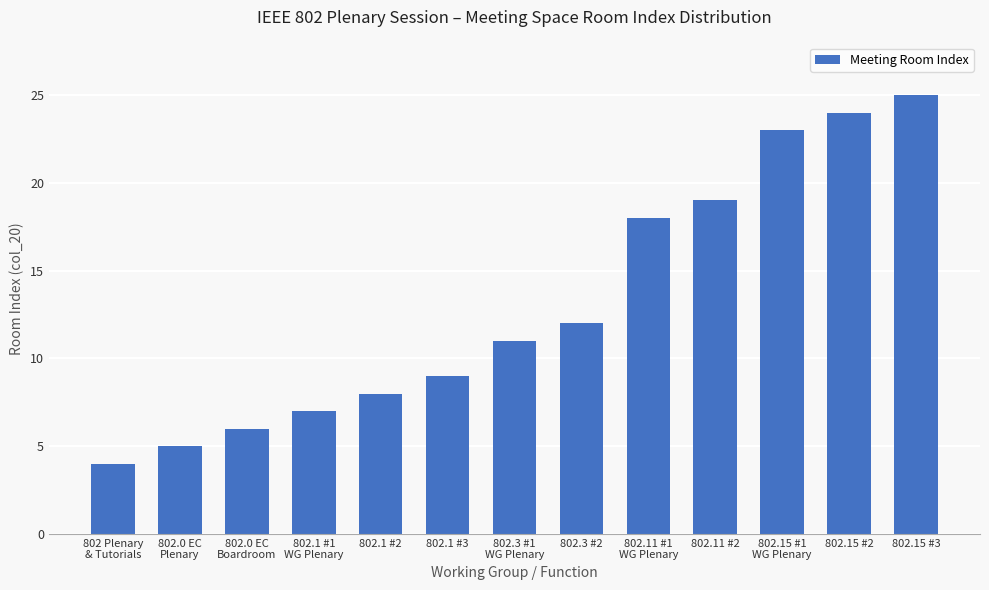

The chart shows a value of 9 at 802.1 #3. True or false?

True